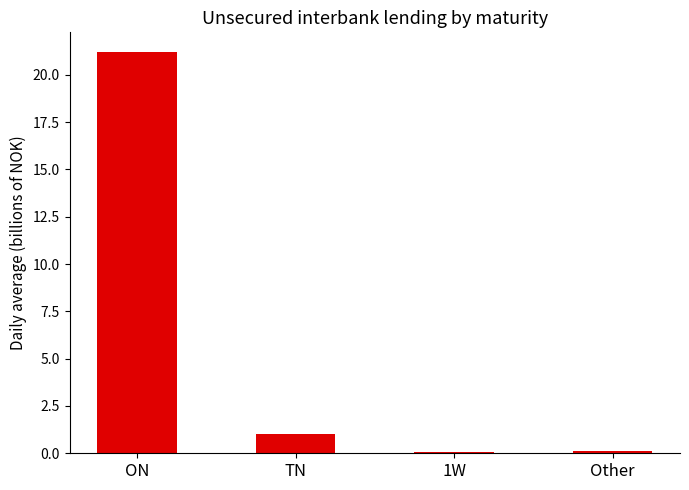

How many bars are there in total?

4